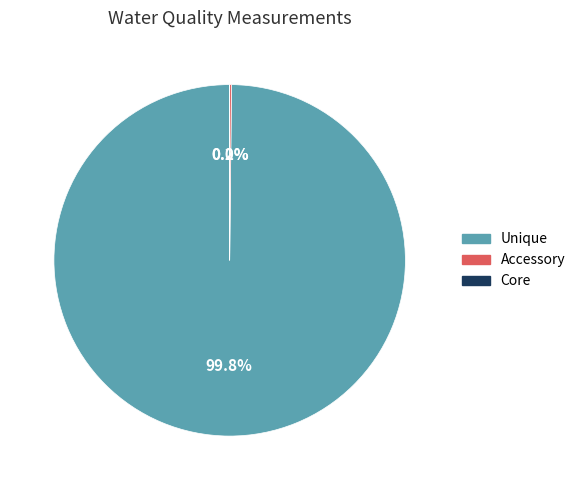

Is there a majority slice in this chart?

Yes